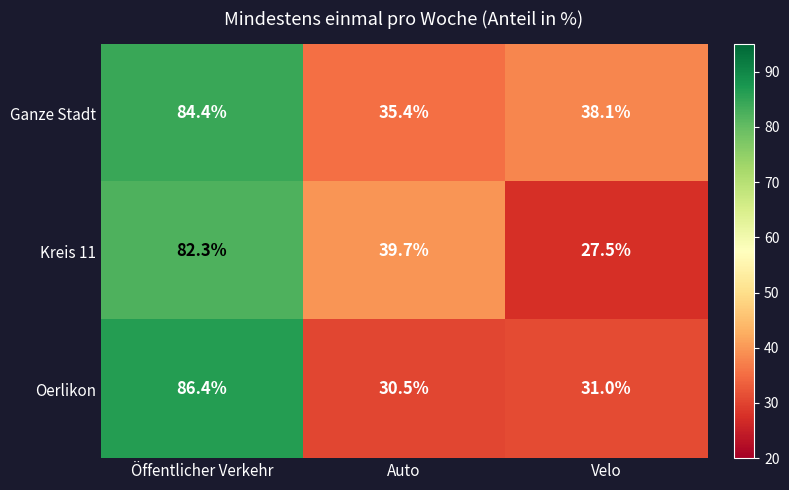

How many series are shown in this chart?

3